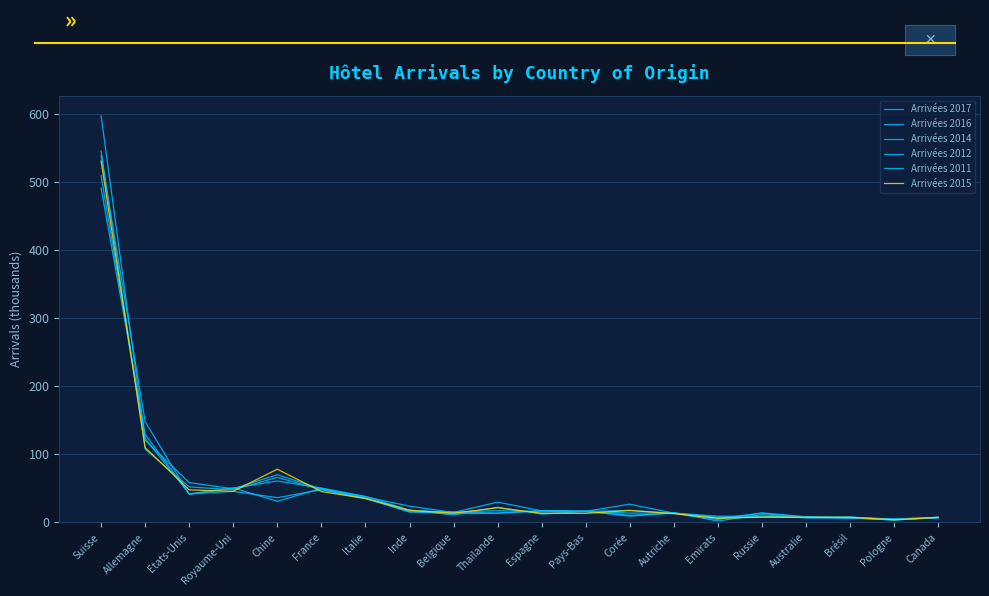

In Arrivées 2017, how many points are higher than both neighbors (excluding endpoints)?

3